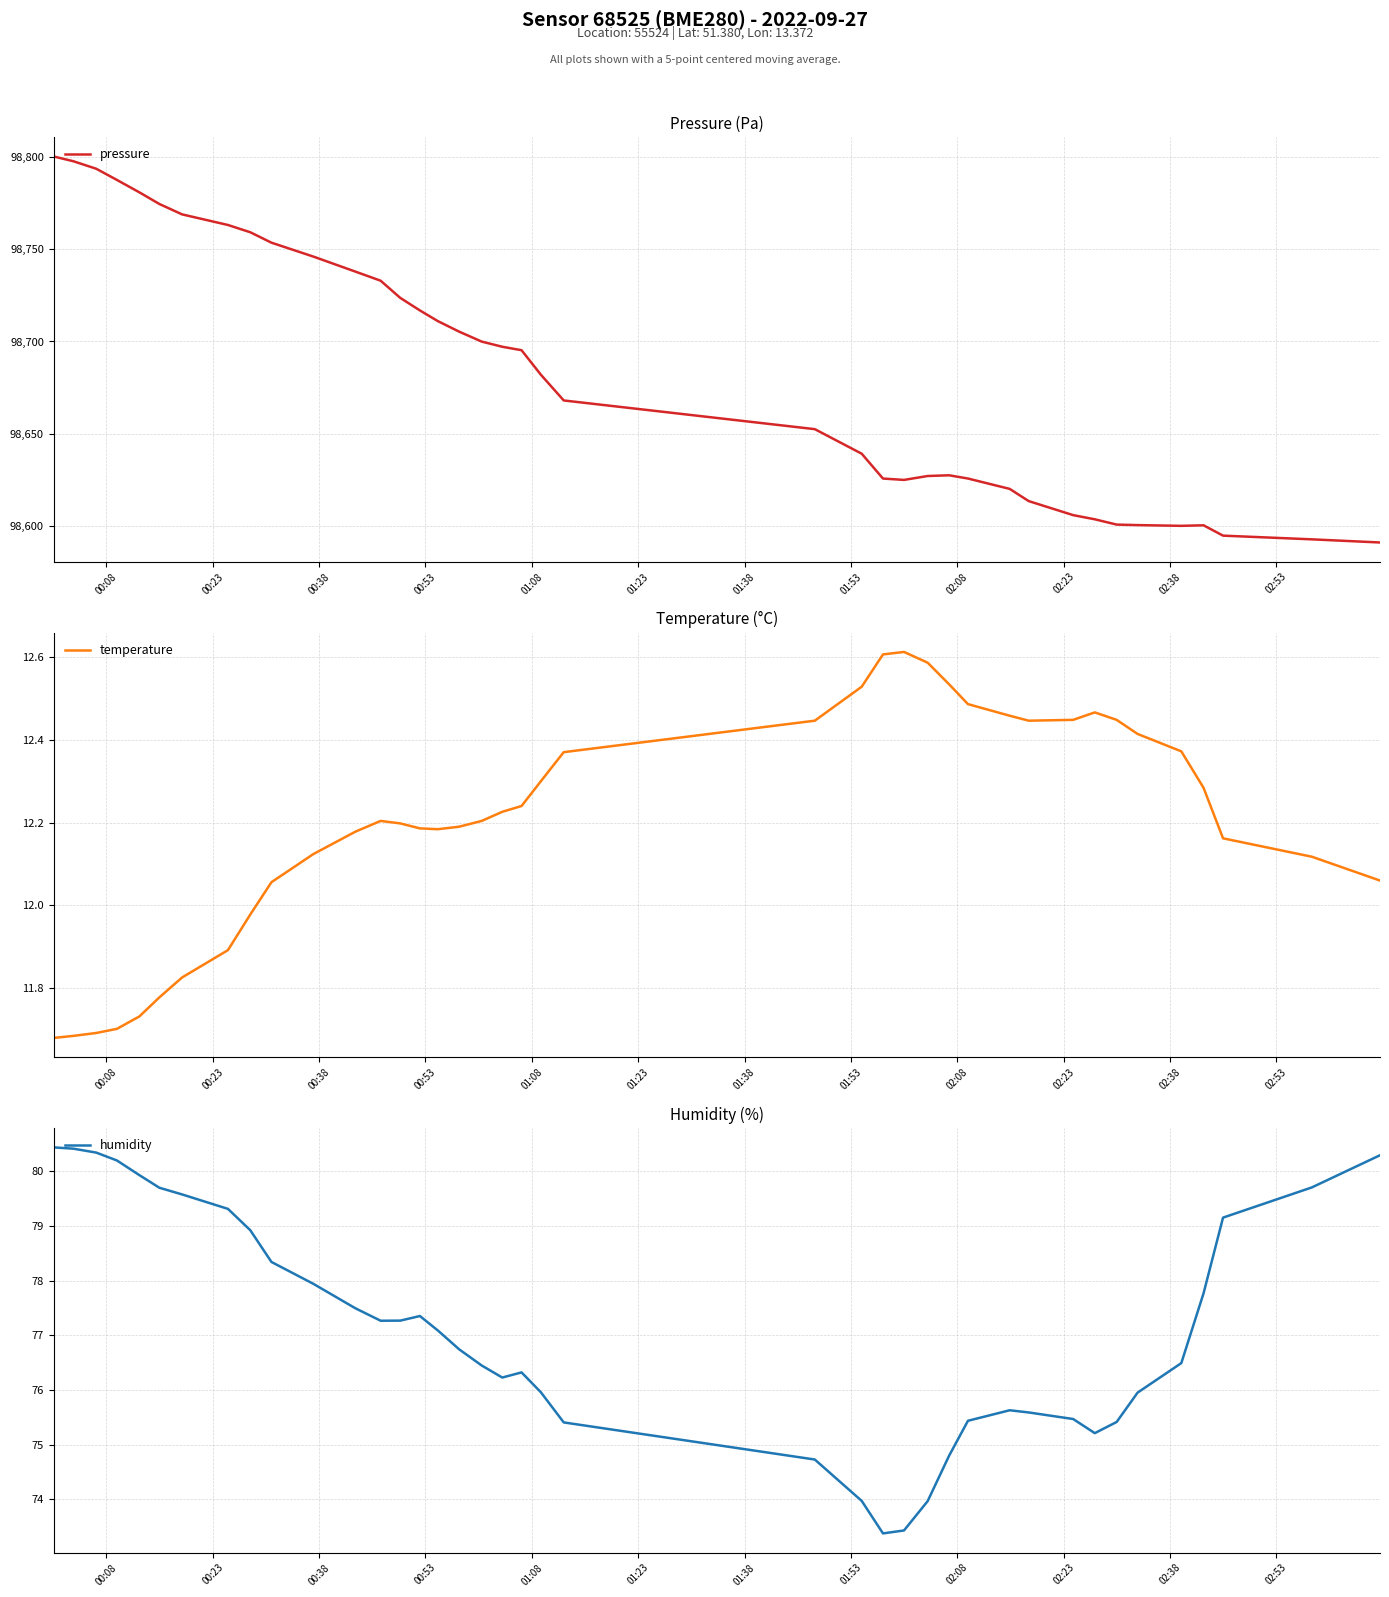

In humidity, how many points are lower than both neighbors (excluding endpoints)?

4